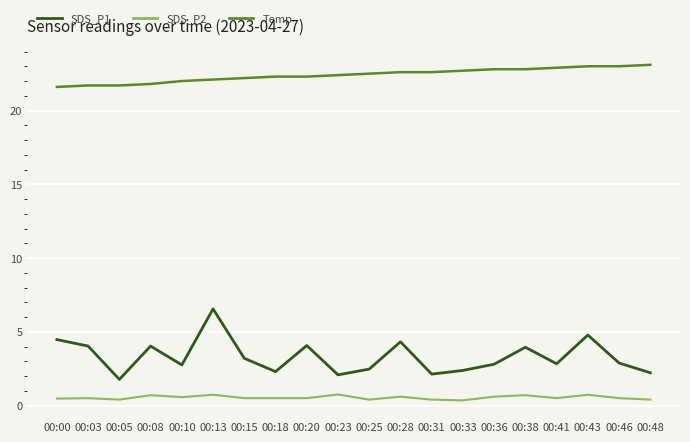

What is the highest value of the SDS_P2 series?

0.8